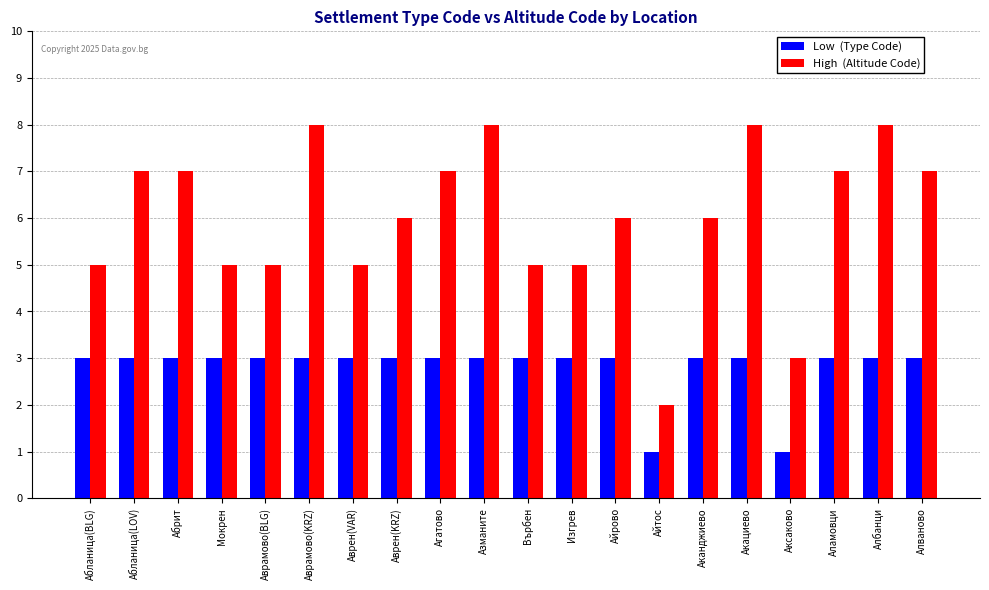

What is the difference between the highest and lowest values at Акациево?

5